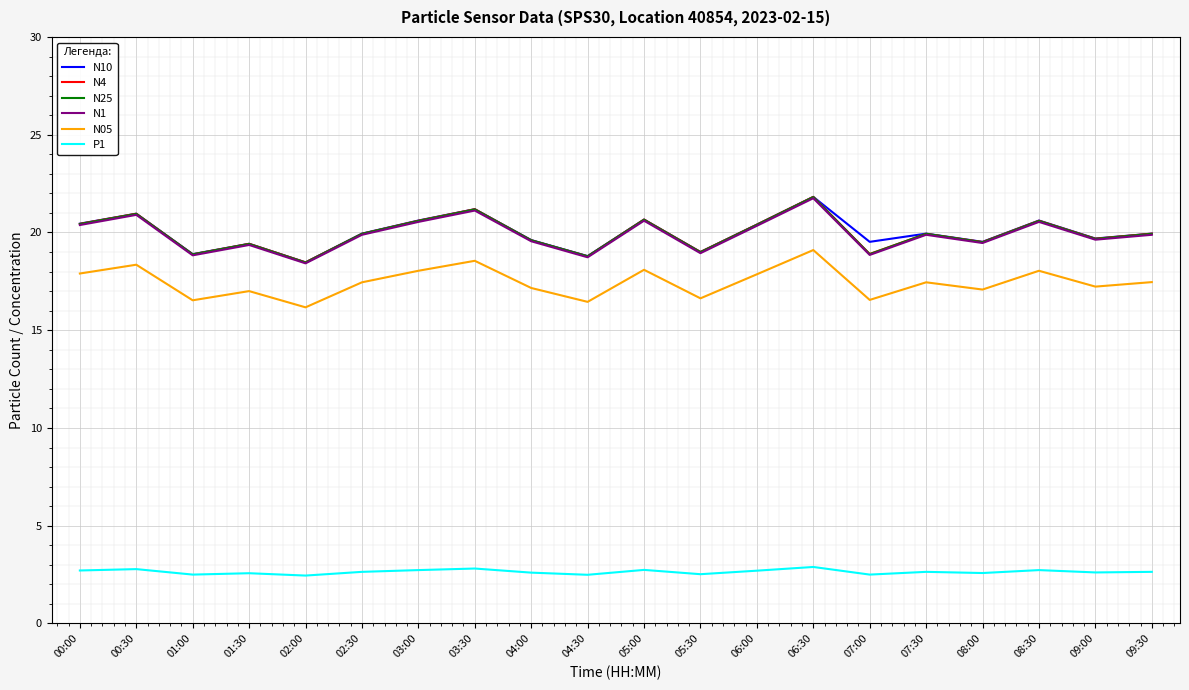

Is the value of N4 at 01:30 greater than the value of N05 at 00:30?

Yes